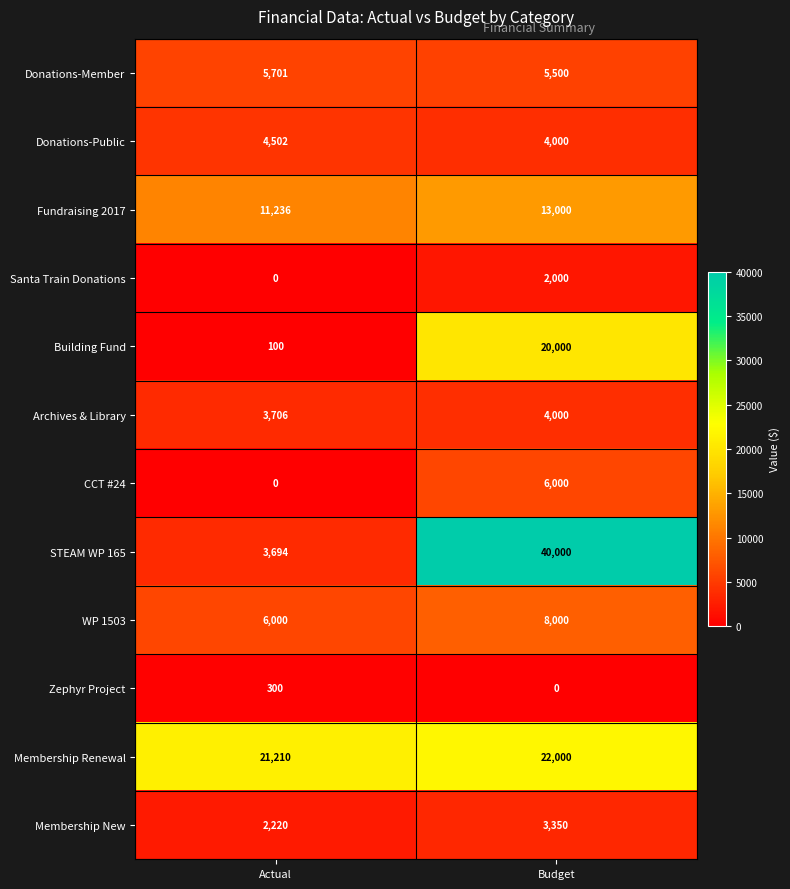

Which series has the widest spread of values?

STEAM WP 165